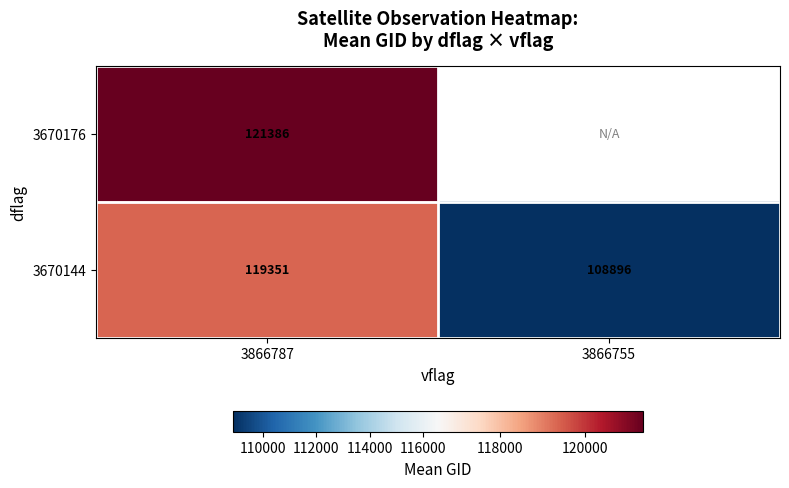

At which label is 3670144 closest to 114123?

3866755